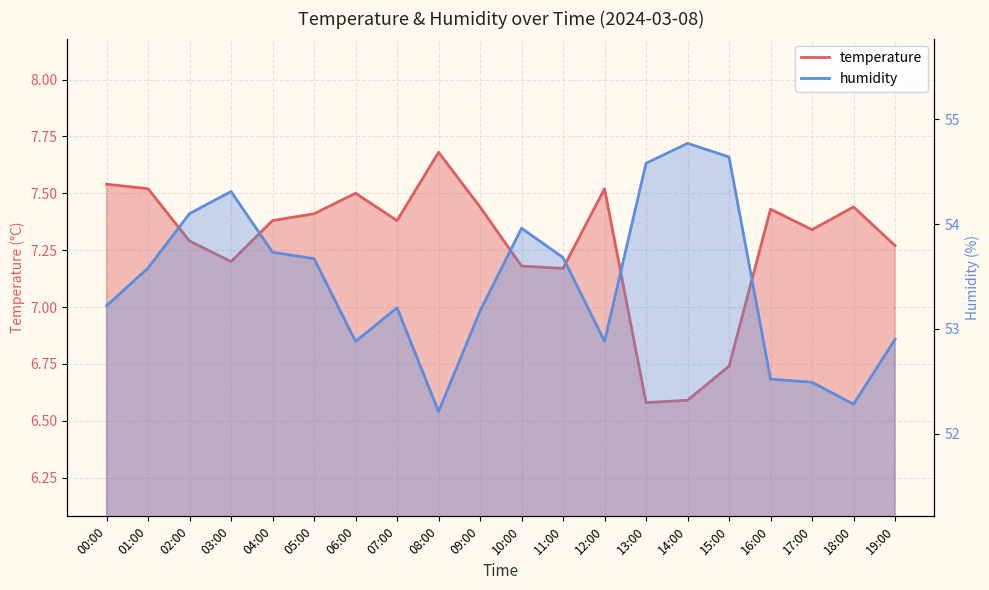

Read the humidity value at 12:00.

52.9